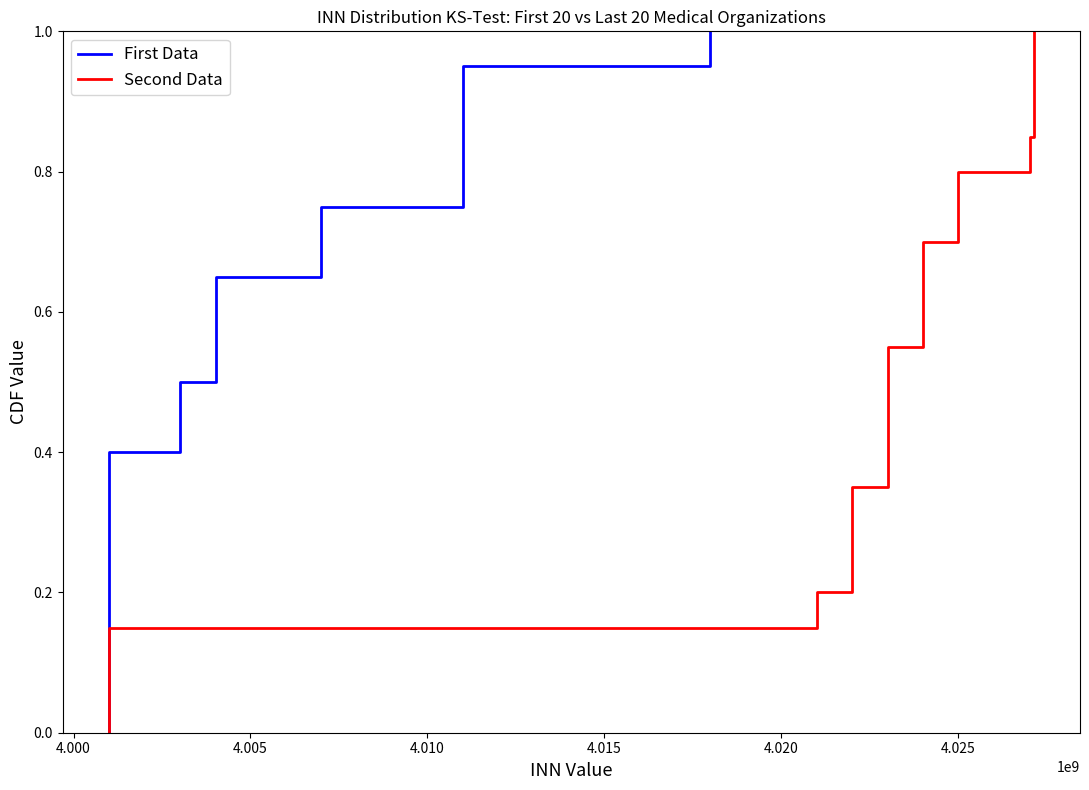

True or false: First Data and Second Data cross at least once.

False